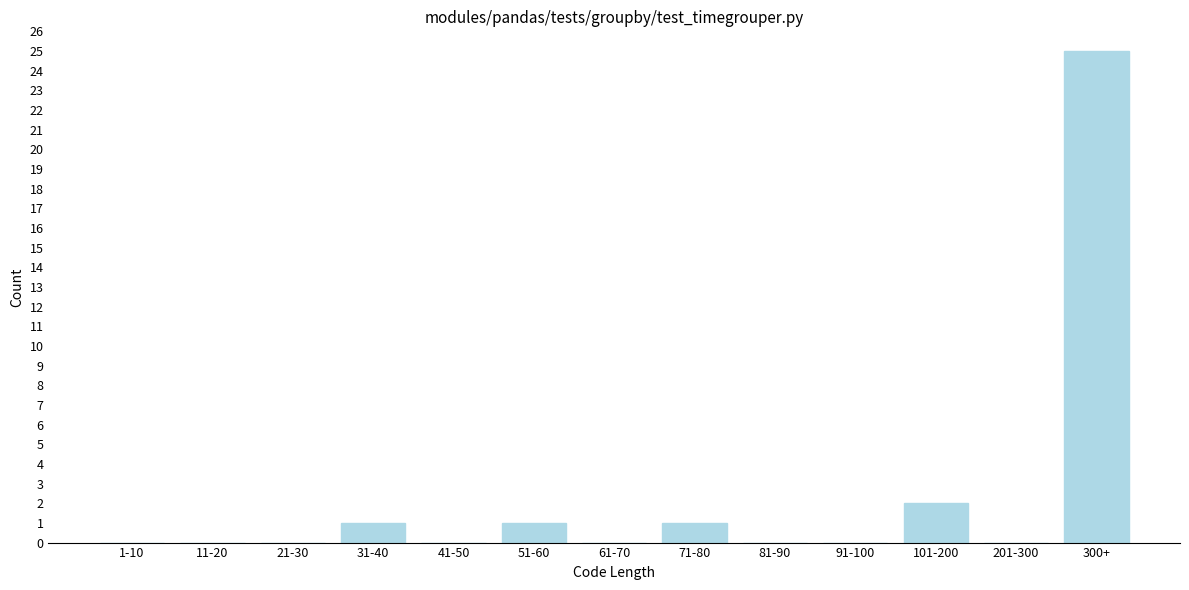

Reading left to right, what are all the values shown in this chart?

1-10=0	11-20=0	21-30=0	31-40=1	41-50=0	51-60=1	61-70=0	71-80=1	81-90=0	91-100=0	101-200=2	201-300=0	300+=25